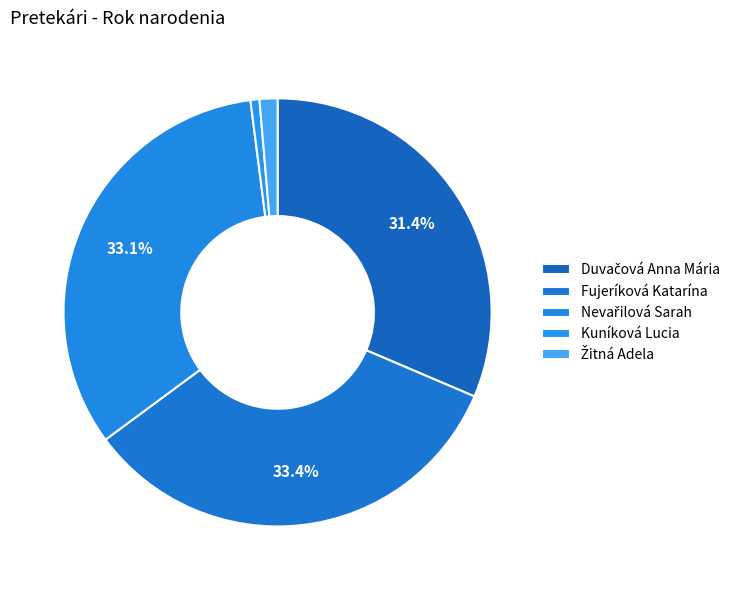

Combined, do Nevařilová Sarah and Kuníková Lucia account for over 50%?

No